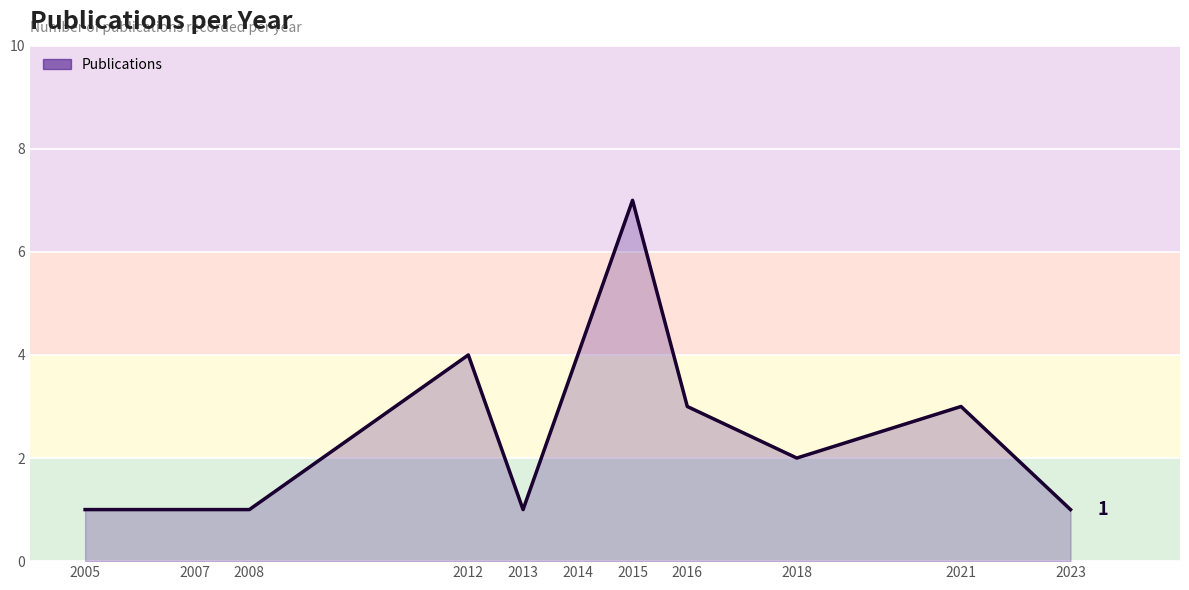

The chart shows a value of 6 at 2012. True or false?

False